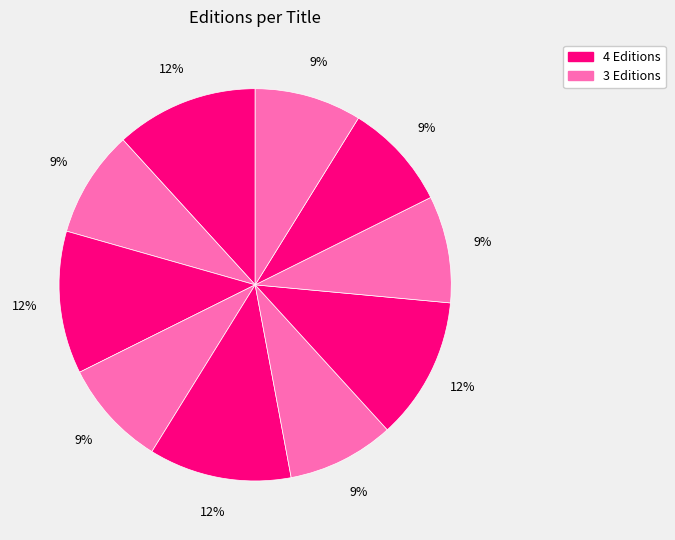

Count the number of slices in the pie.

10